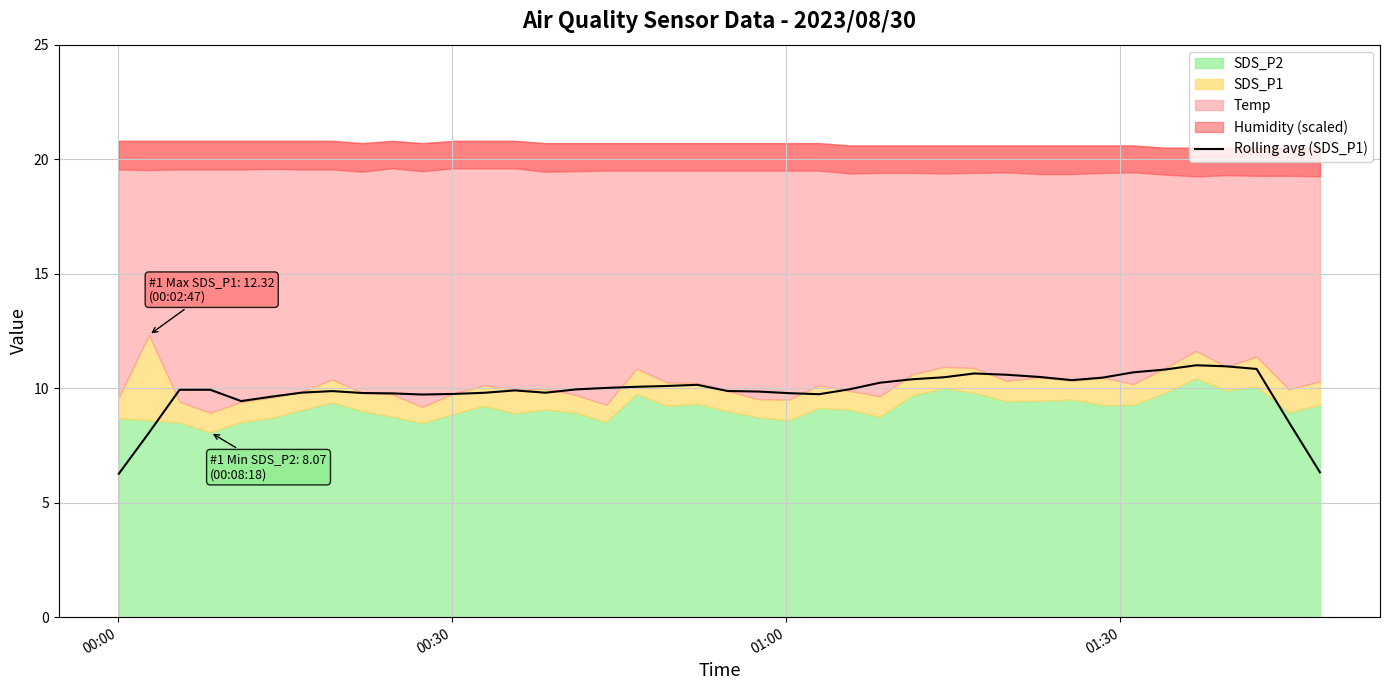

What is the lowest value of the Rolling avg (SDS_P1) series?

6.3